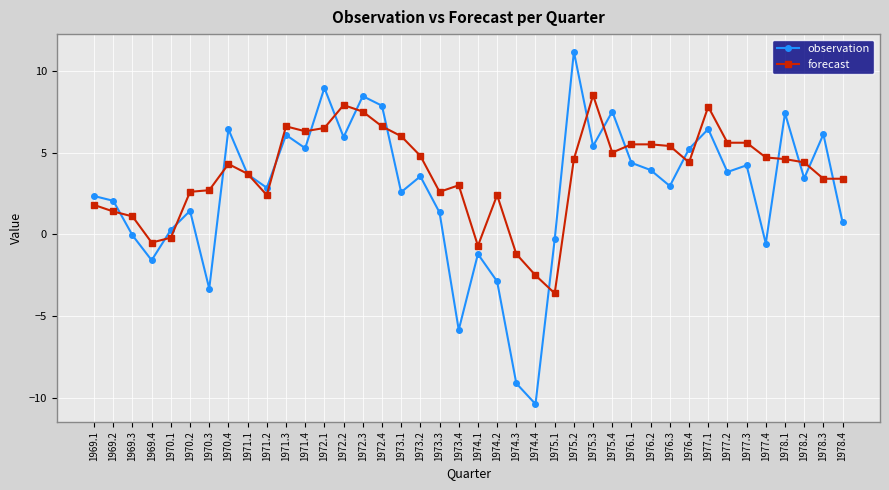

What is the label of the 23rd point from the left?

1974.3